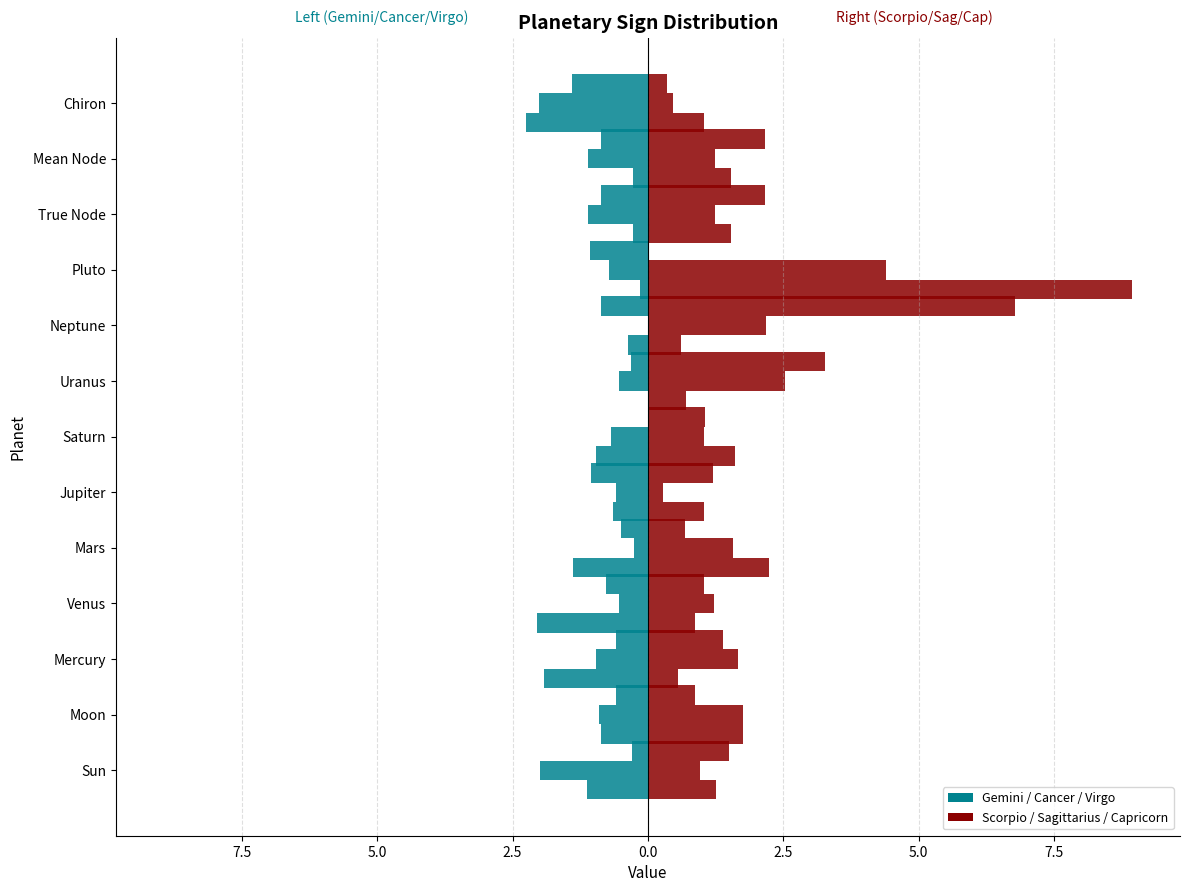

What is the greatest value displayed?

8.9